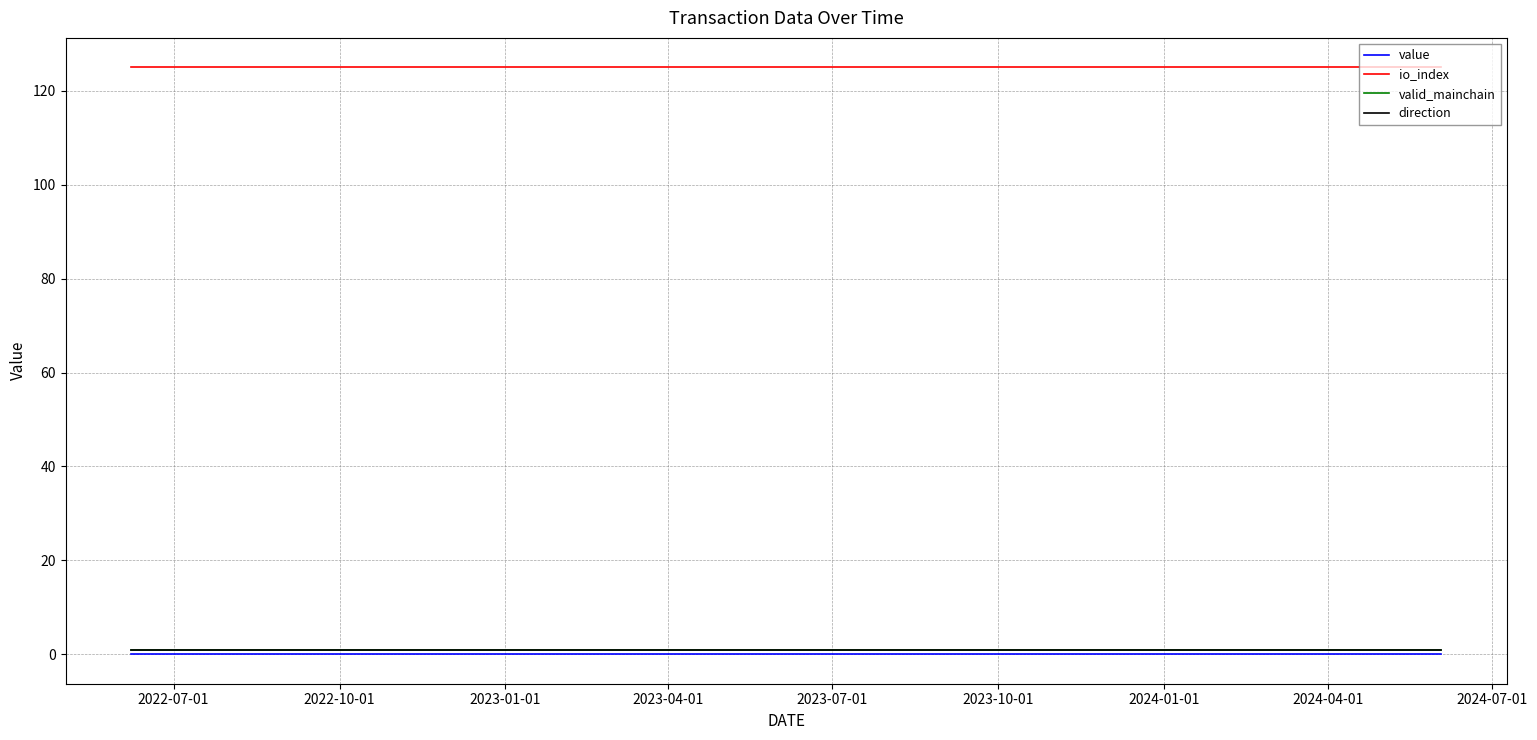

How many lines are shown in the chart?

4